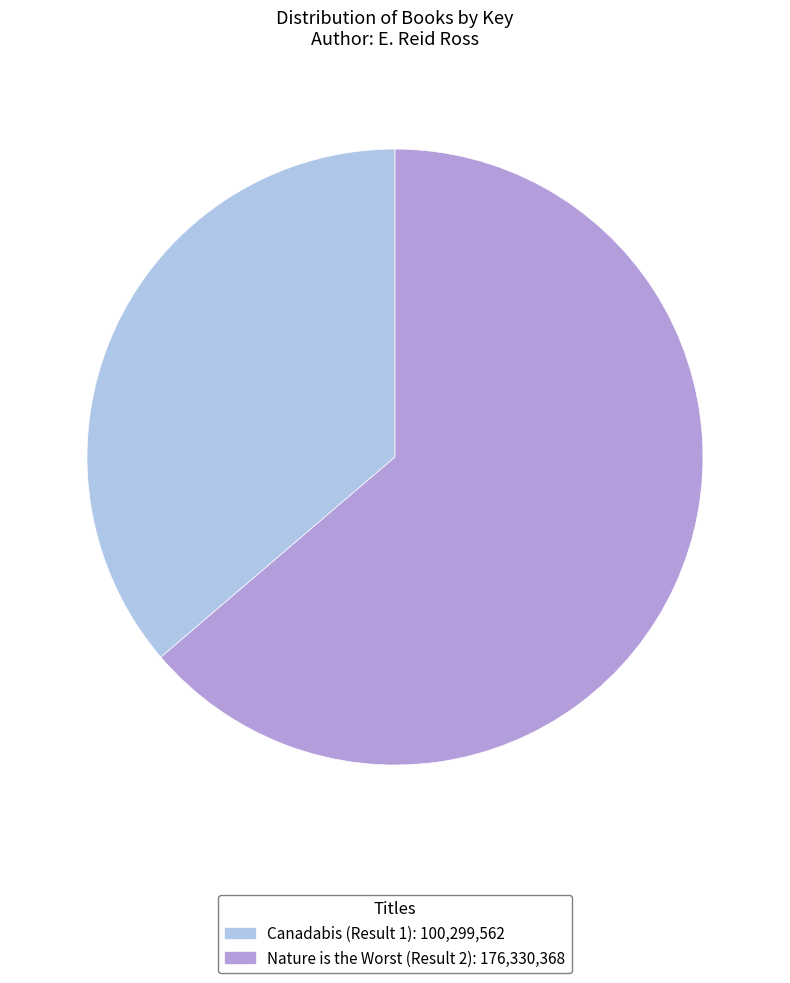

What is the ratio of the value at Canadabis (Result 1) to the value at Nature is the Worst (Result 2)?

0.6